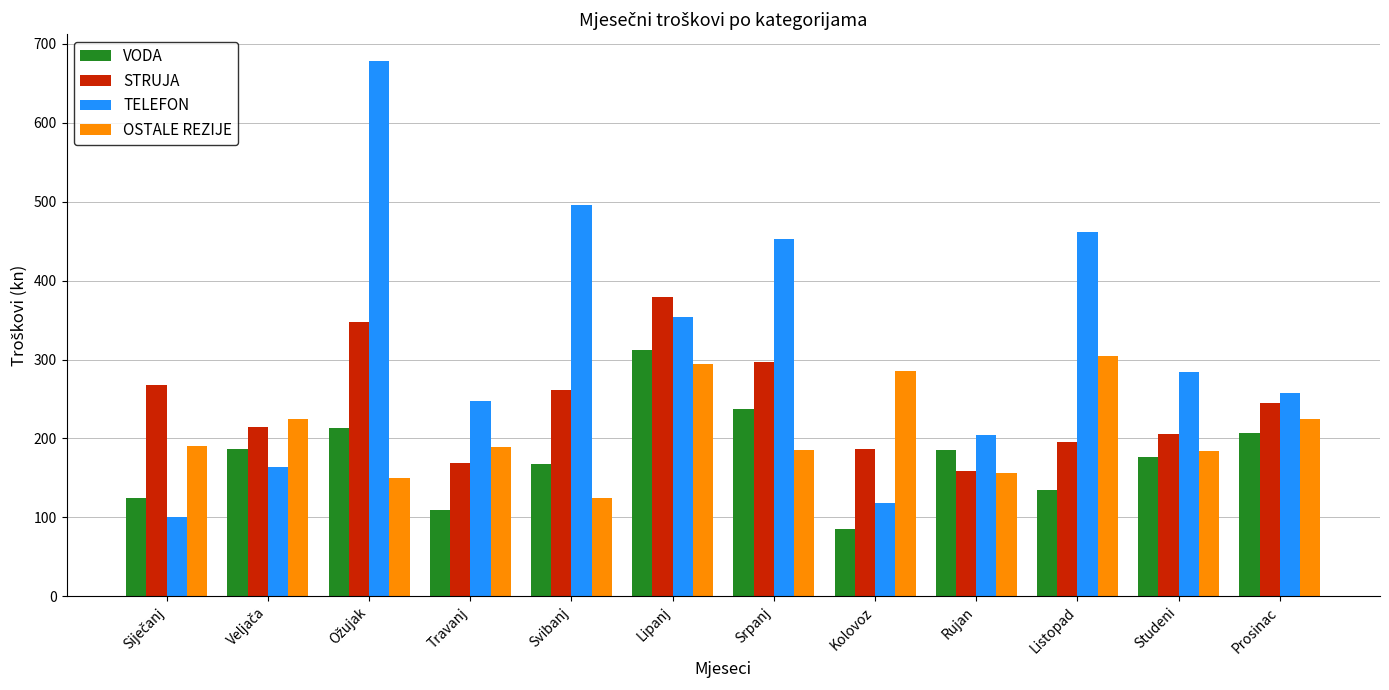

The value of OSTALE REZIJE at Travanj is 270.4. True or false?

False